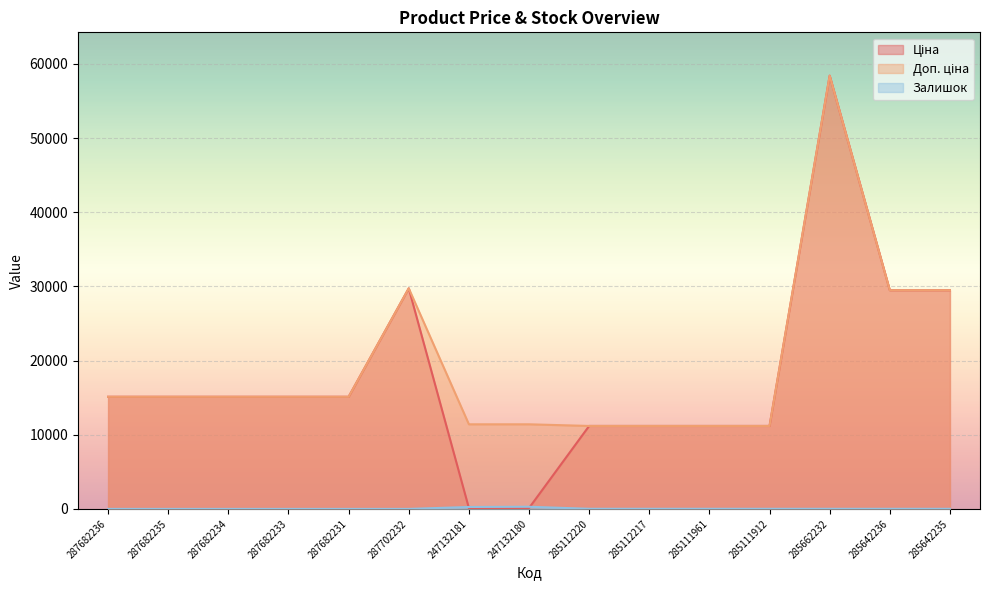

Where is Залишок nearest to the value 145?

247132181